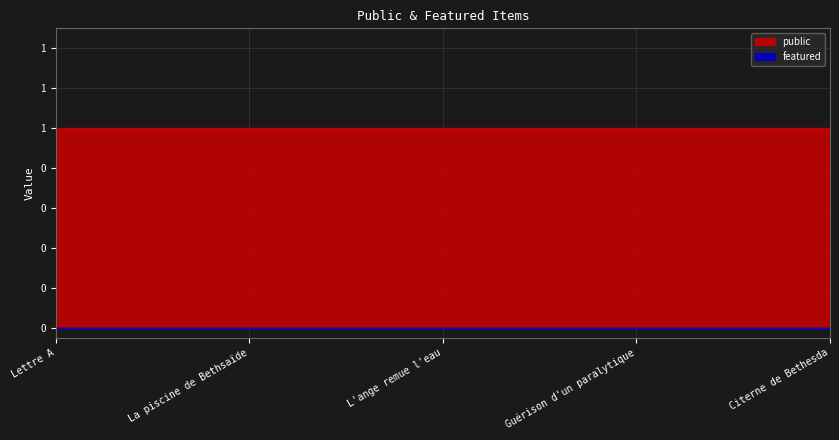

How many data points does each series have?

5